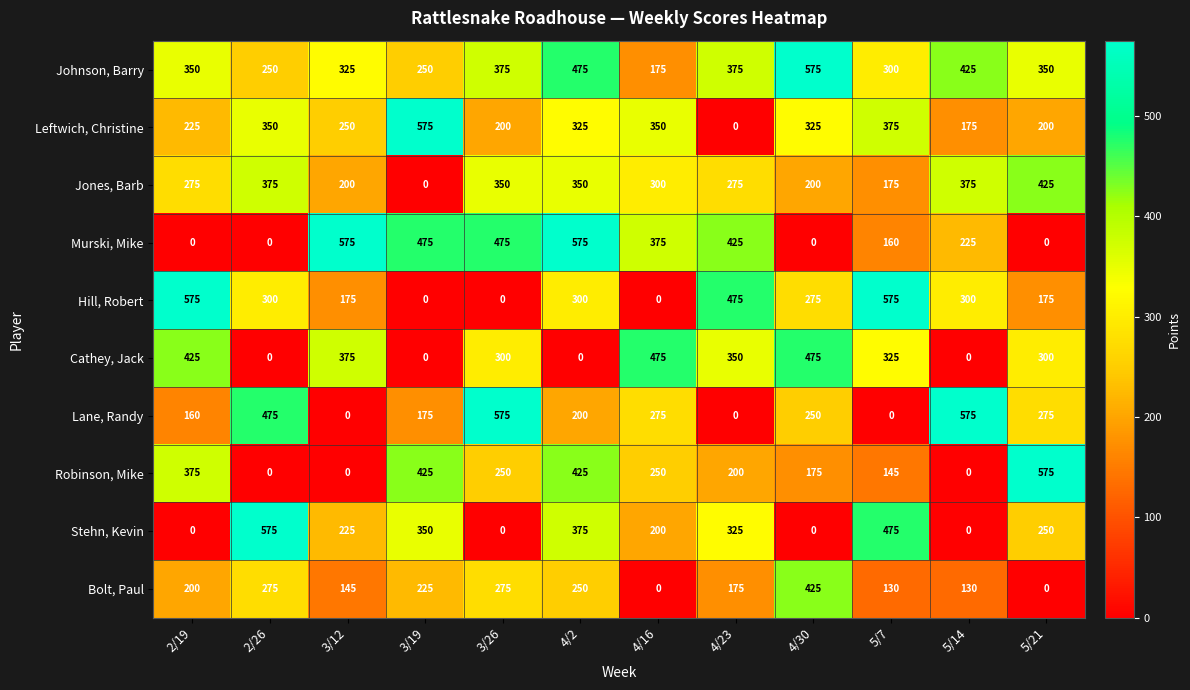

What is the highest value of the Cathey, Jack series?

475